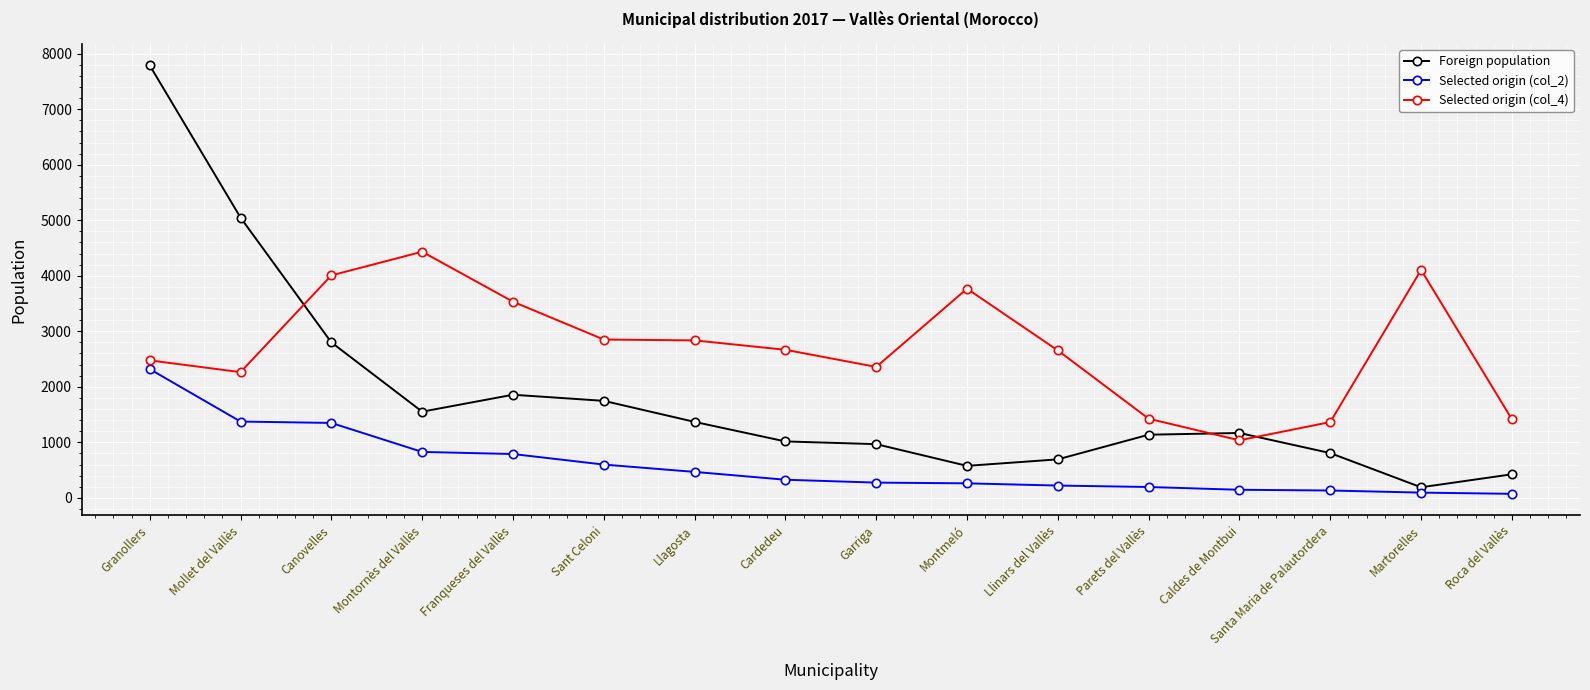

Which label corresponds to the largest value in the chart?

Granollers